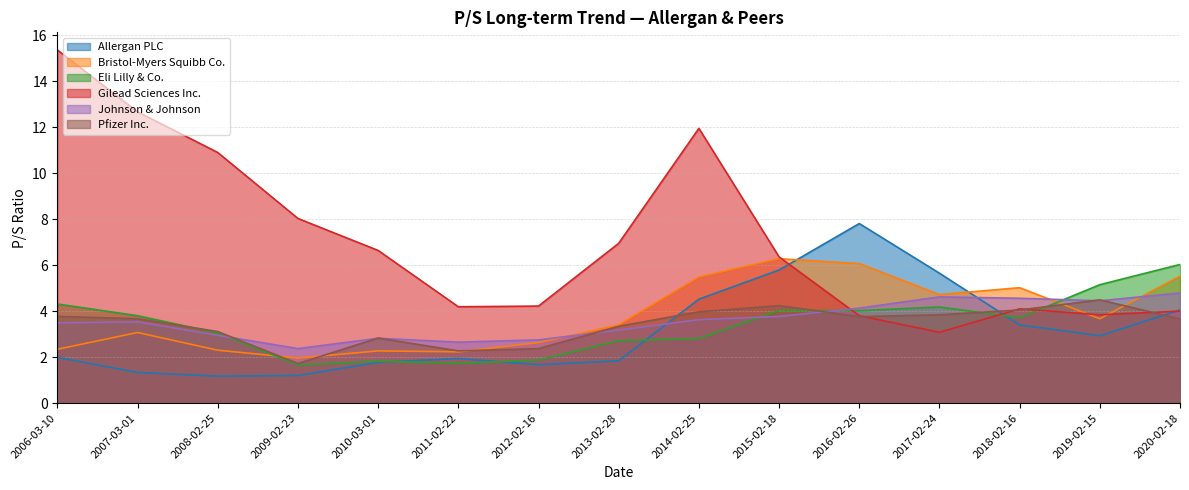

Reading right to left, what are all the values shown in this chart?

Allergan PLC: 2020-02-18=4.0	2019-02-15=2.9	2018-02-16=3.4	2017-02-24=5.7	2016-02-26=7.8	2015-02-18=5.8	2014-02-25=4.5	2013-02-28=1.8	2012-02-16=1.7	2011-02-22=1.9	2010-03-01=1.8	2009-02-23=1.2	2008-02-25=1.2	2007-03-01=1.3	2006-03-10=2.0
Bristol-Myers Squibb Co.: 2020-02-18=5.5	2019-02-15=3.7	2018-02-16=5.0	2017-02-24=4.7	2016-02-26=6.1	2015-02-18=6.3	2014-02-25=5.5	2013-02-28=3.4	2012-02-16=2.6	2011-02-22=2.2	2010-03-01=2.3	2009-02-23=2.0	2008-02-25=2.3	2007-03-01=3.1	2006-03-10=2.3
Eli Lilly & Co.: 2020-02-18=6.0	2019-02-15=5.2	2018-02-16=3.7	2017-02-24=4.2	2016-02-26=4.0	2015-02-18=4.0	2014-02-25=2.8	2013-02-28=2.7	2012-02-16=1.9	2011-02-22=1.7	2010-03-01=1.8	2009-02-23=1.7	2008-02-25=3.0	2007-03-01=3.8	2006-03-10=4.3
Gilead Sciences Inc.: 2020-02-18=4.0	2019-02-15=3.8	2018-02-16=4.1	2017-02-24=3.1	2016-02-26=3.8	2015-02-18=6.4	2014-02-25=11.9	2013-02-28=7.0	2012-02-16=4.2	2011-02-22=4.2	2010-03-01=6.6	2009-02-23=8.0	2008-02-25=10.9	2007-03-01=12.7	2006-03-10=15.4
Johnson & Johnson: 2020-02-18=4.8	2019-02-15=4.5	2018-02-16=4.6	2017-02-24=4.6	2016-02-26=4.1	2015-02-18=3.8	2014-02-25=3.6	2013-02-28=3.2	2012-02-16=2.8	2011-02-22=2.6	2010-03-01=2.8	2009-02-23=2.4	2008-02-25=3.0	2007-03-01=3.5	2006-03-10=3.5
Pfizer Inc.: 2020-02-18=3.7	2019-02-15=4.5	2018-02-16=4.0	2017-02-24=3.8	2016-02-26=3.8	2015-02-18=4.2	2014-02-25=4.0	2013-02-28=3.3	2012-02-16=2.4	2011-02-22=2.3	2010-03-01=2.8	2009-02-23=1.7	2008-02-25=3.1	2007-03-01=3.7	2006-03-10=3.8